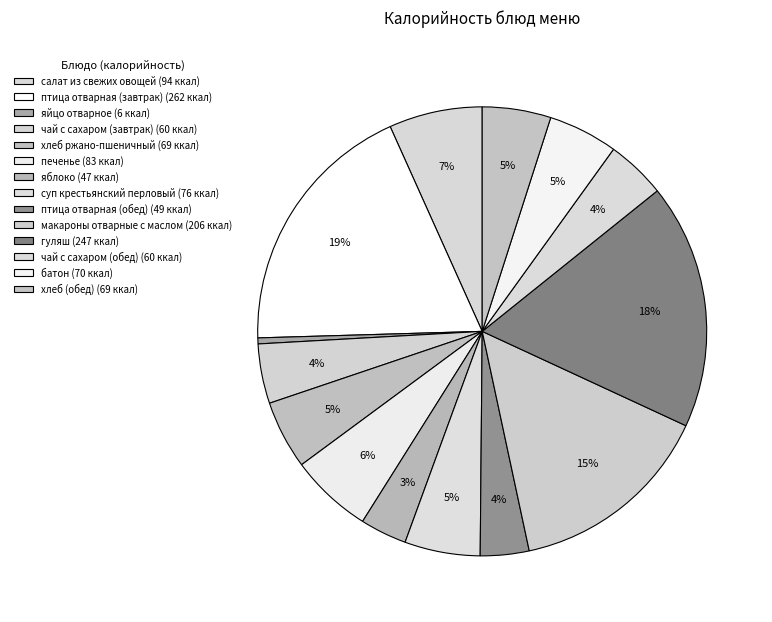

What is the largest slice in the pie chart?

птица отварная (завтрак)